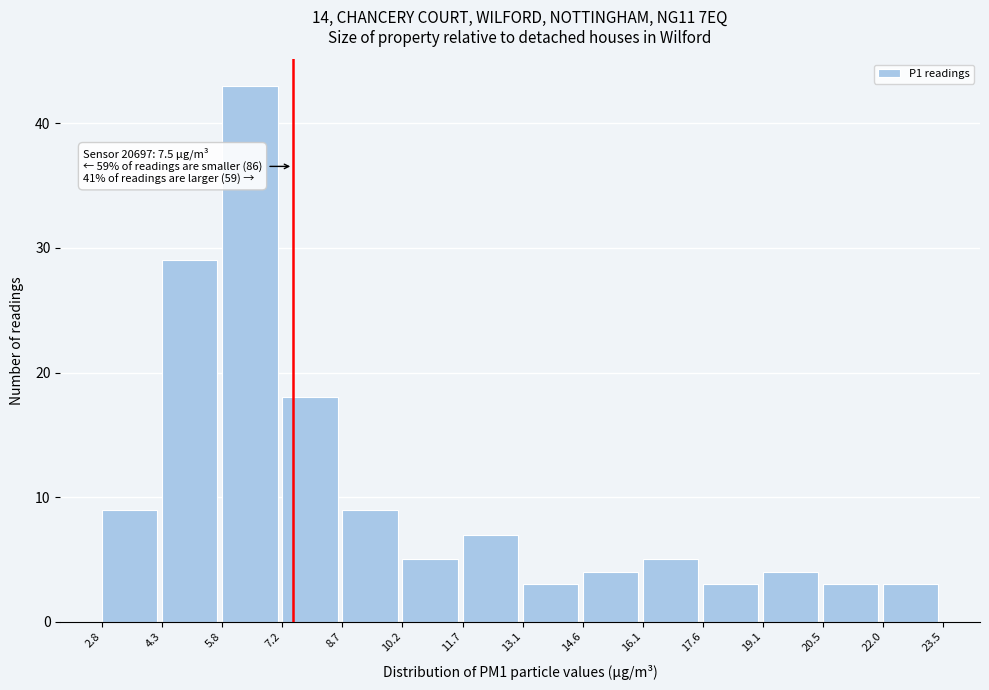

Which range on the x-axis has the tallest bar?

5.8 to 7.2